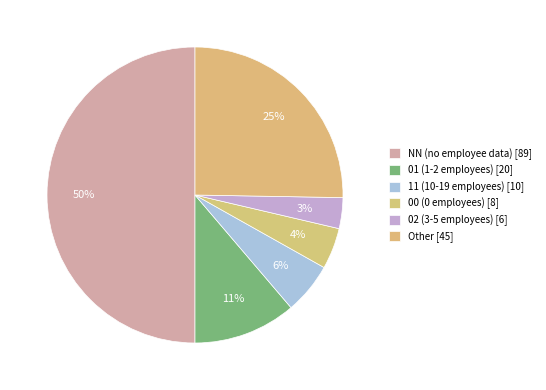

Which category has the smallest portion of the pie?

02